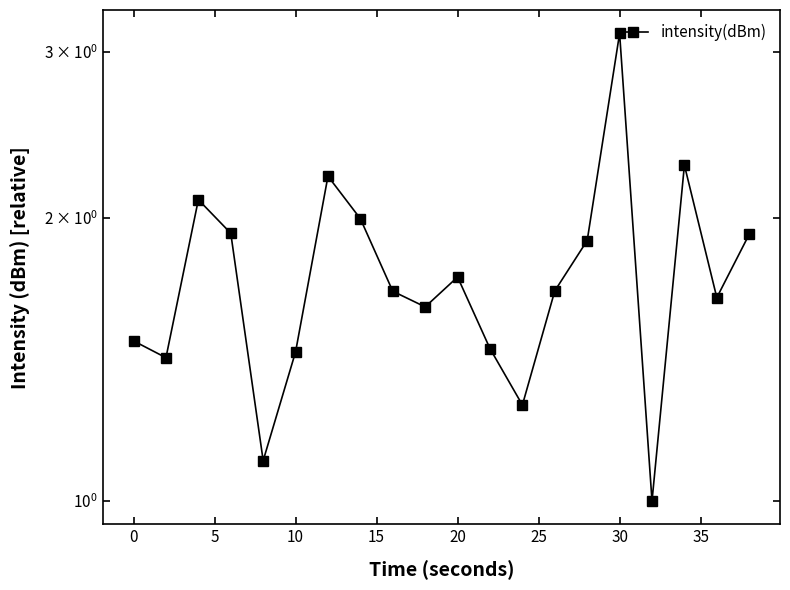

Reading right to left, extract all data points from this chart.

1.9	1.6	2.3	1.0	3.1	1.9	1.7	1.3	1.5	1.7	1.6	1.7	2.0	2.2	1.4	1.1	1.9	2.1	1.4	1.5